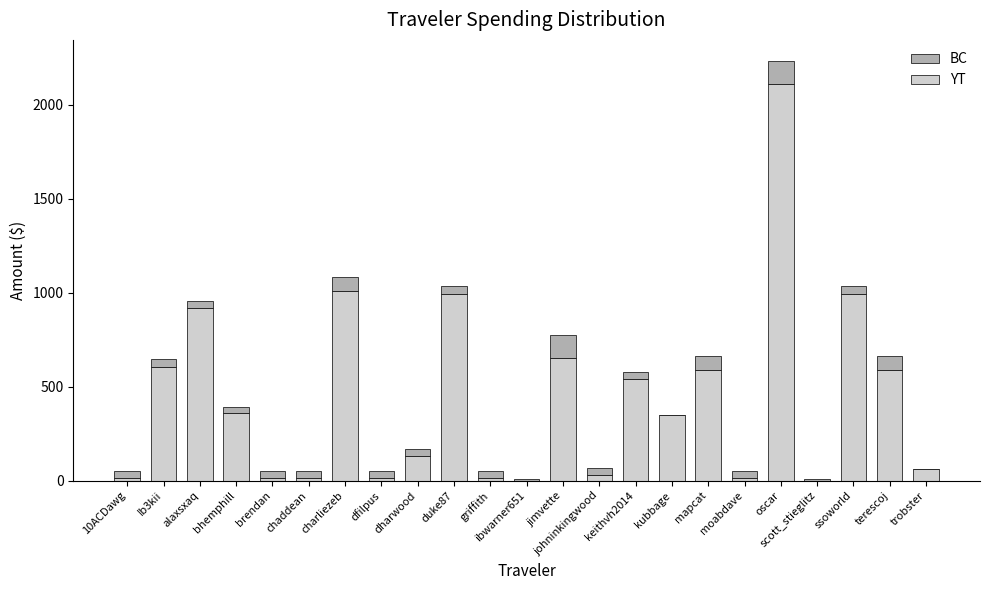

The YT series shows 191.2 at alaxsxaq. True or false?

False